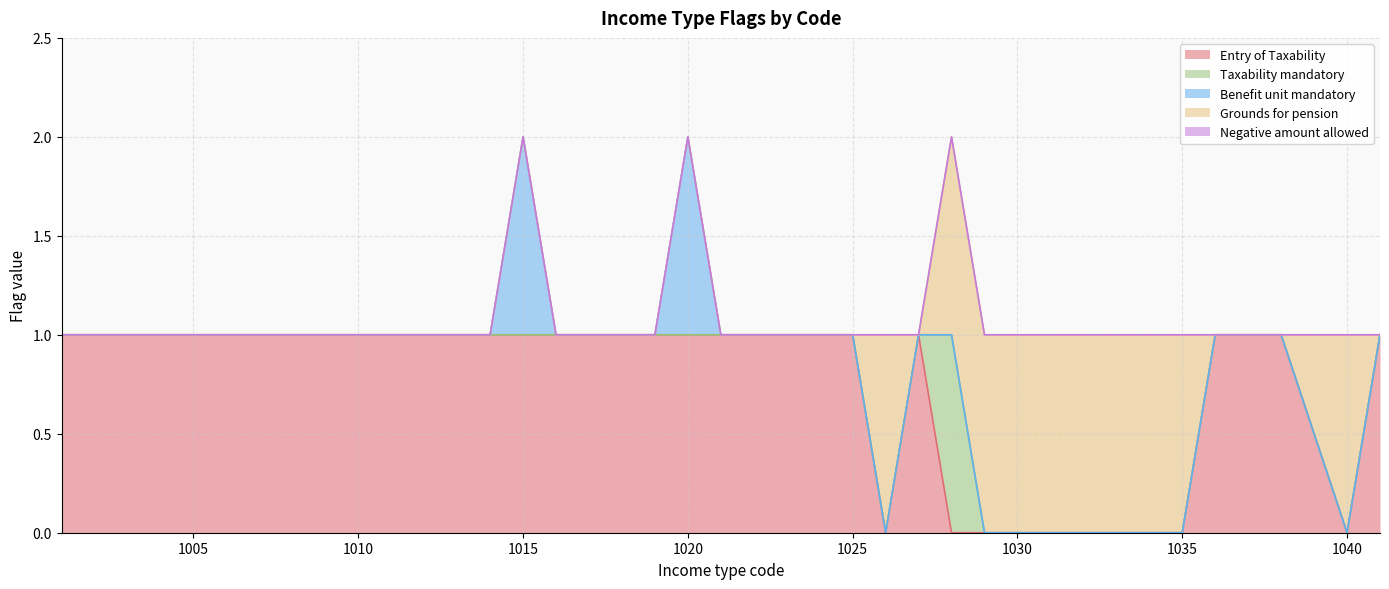

Does the chart have visible grid lines?

Yes